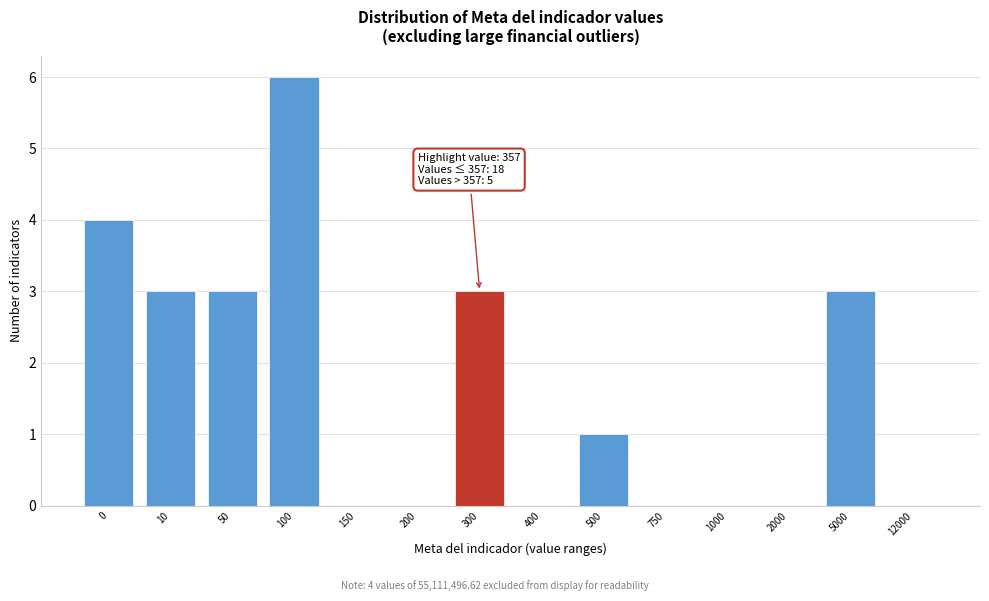

Reading left to right, list all the values displayed in this chart.

0=4	10=3	50=3	100=6	150=0	200=0	300=3	400=0	500=1	750=0	1000=0	2000=0	5000=3	12000=0